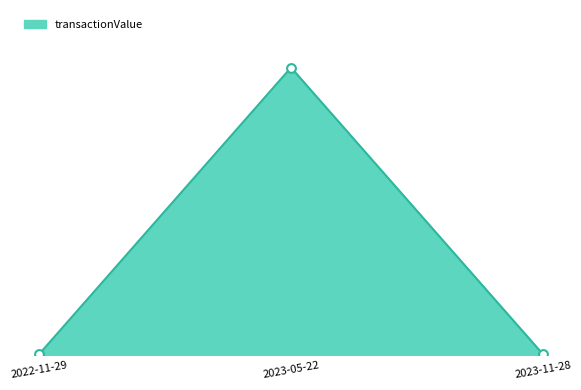

Between 2022-11-29 and 2023-11-28, which is larger?

2022-11-29